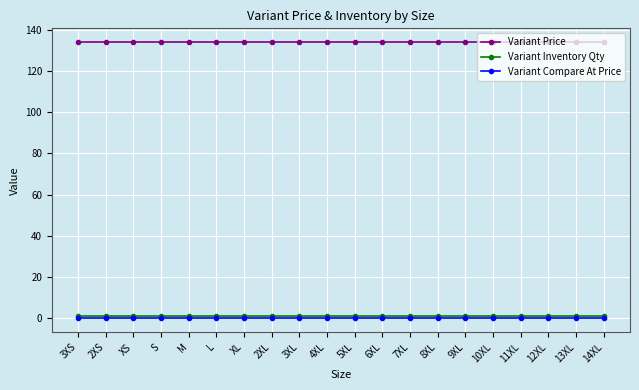

Is the value of Variant Compare At Price at S greater than the value of Variant Price at 12XL?

No